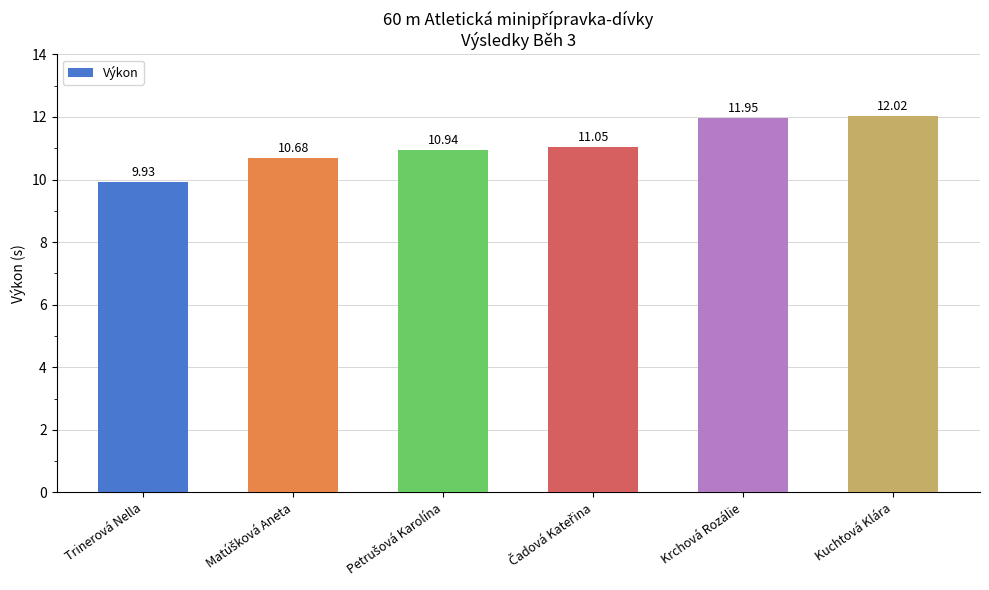

What is the change in value from Trinerová Nella to Krchová Rozálie?

+2.0